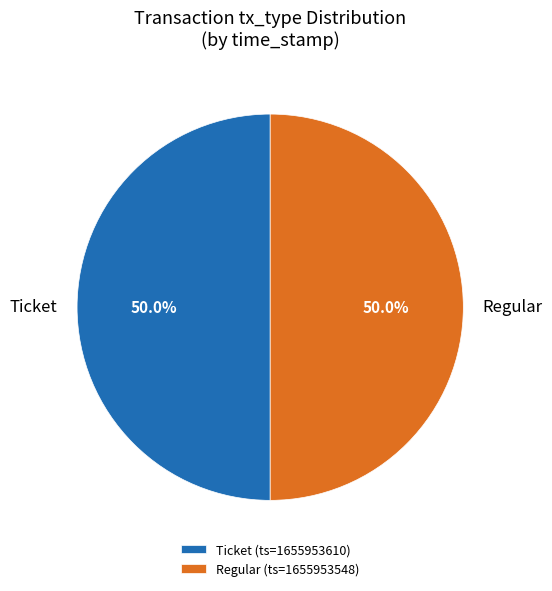

What is the ratio of the value at Regular to the value at Ticket?

1.0